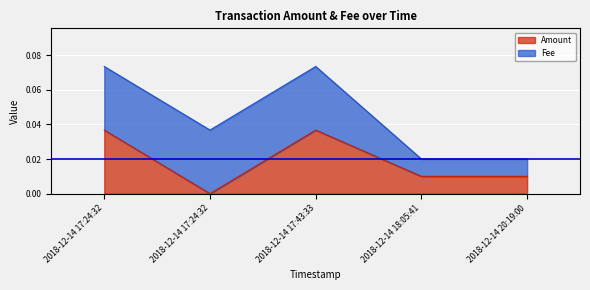

Does the chart display data point markers on the line(s)?

No